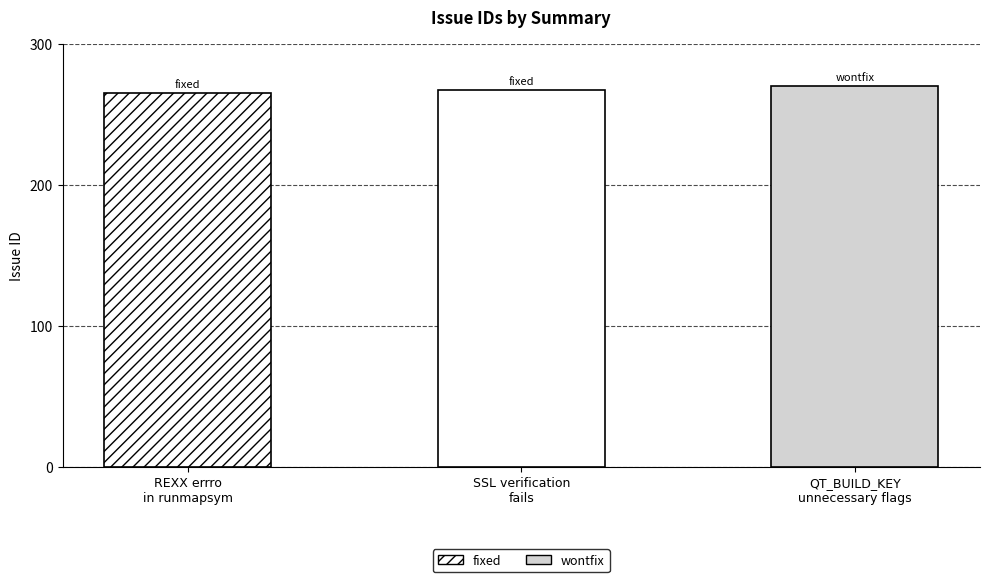

What is the value of the 1st bar from the left?

265